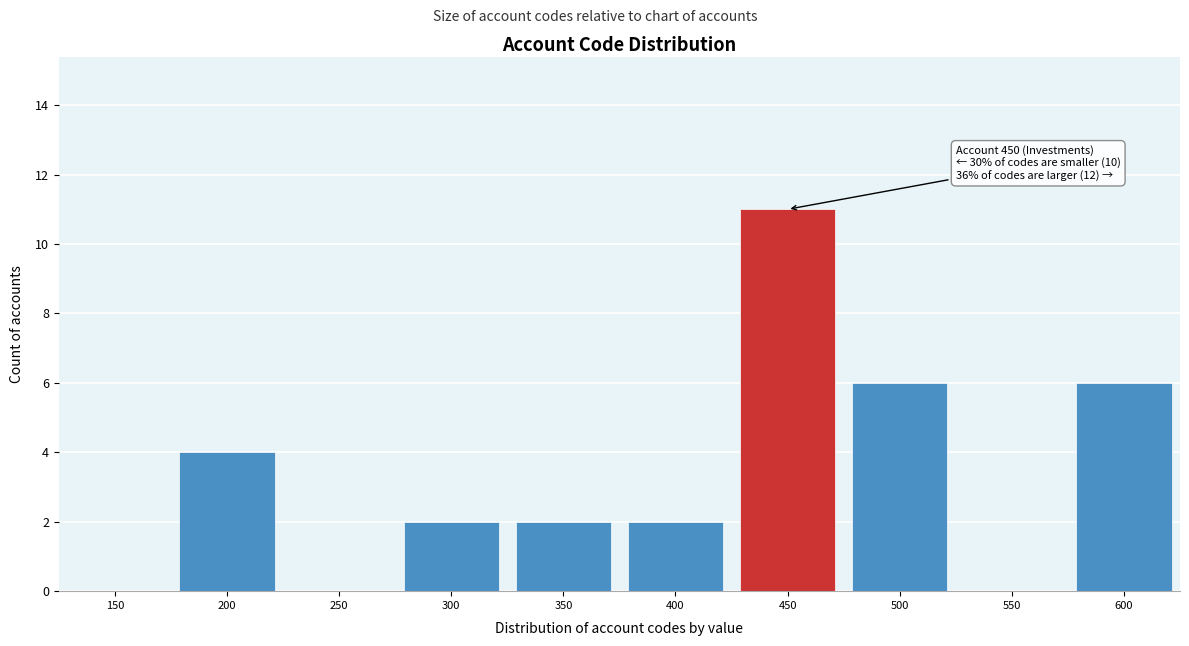

Reading left to right, extract all data points from this chart.

150=0	200=4	250=0	300=2	350=2	400=2	450=11	500=6	550=0	600=6